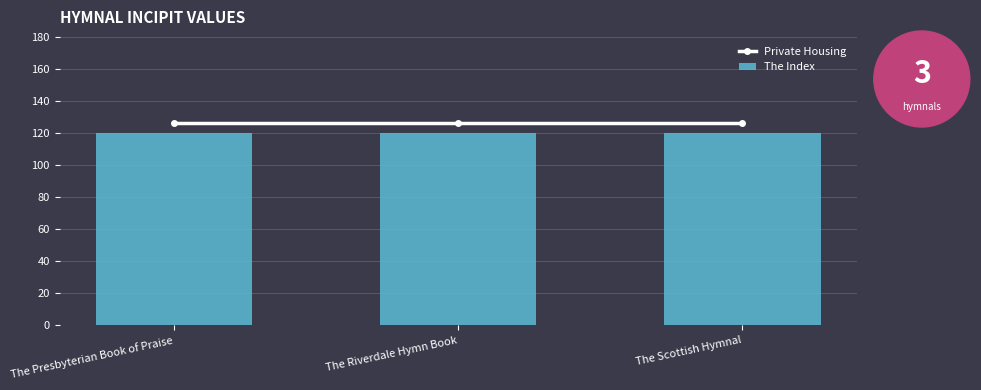

What is the label of the 3rd bar from the right?

The Presbyterian Book of Praise